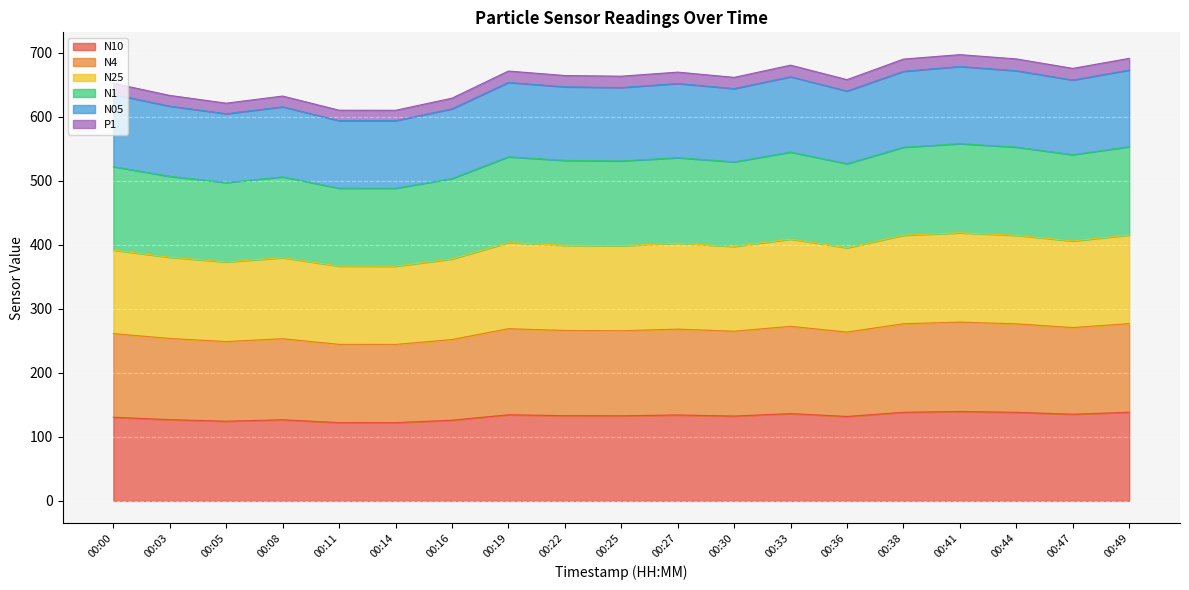

What is the smallest value displayed?

122.2